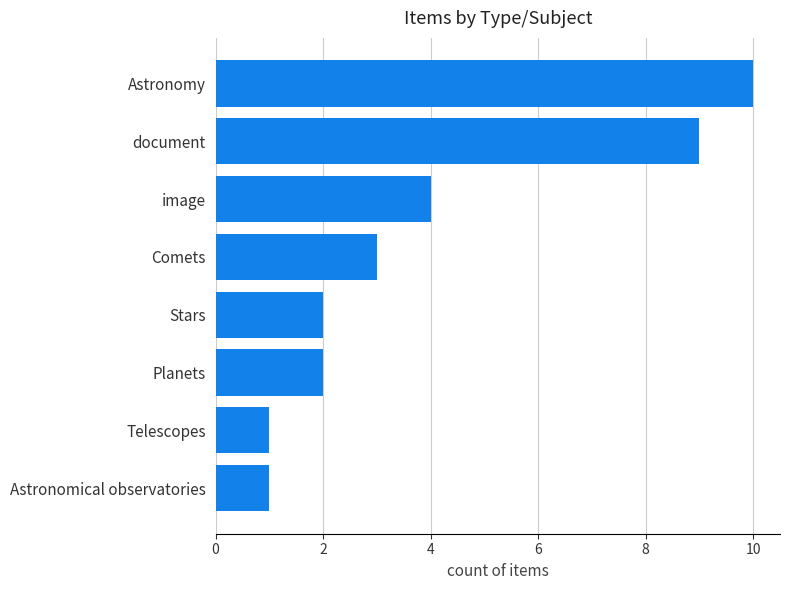

What is the difference between the second highest and minimum values?

8